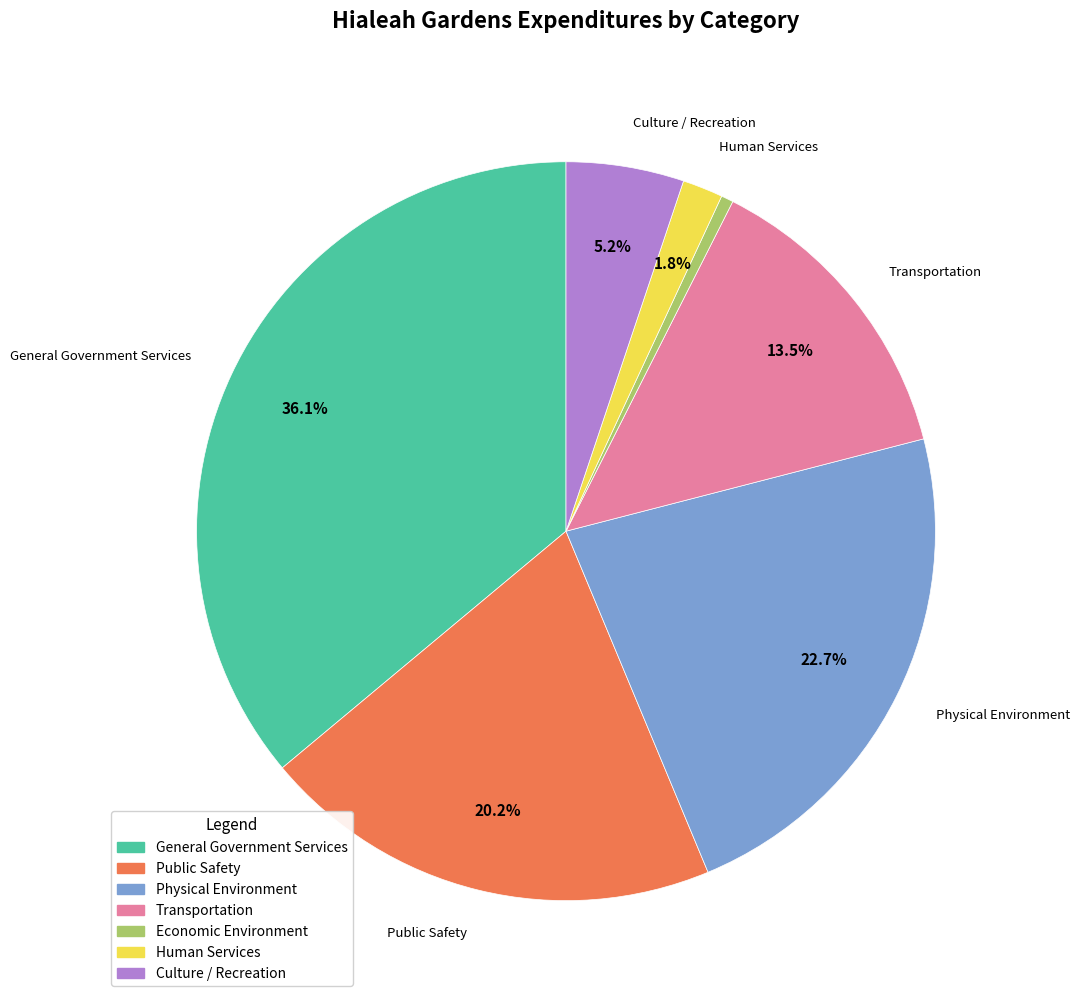

What is the largest slice in the pie chart?

General Government Services